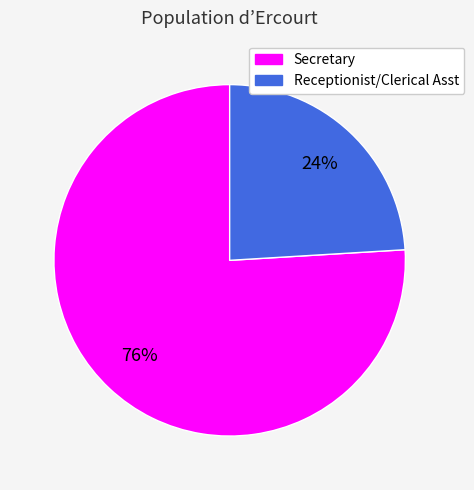

Rank the categories by value from highest to lowest.

Secretary, Receptionist/Clerical Asst